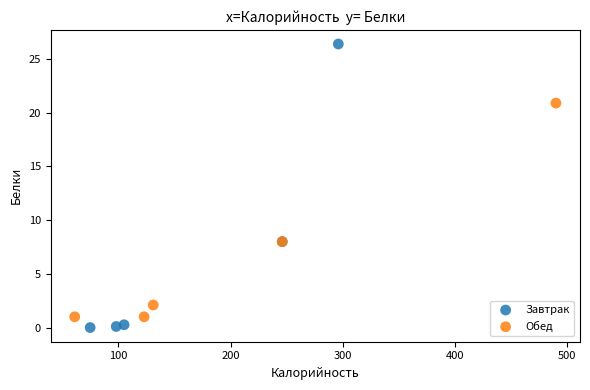

Which series has the largest Y range (max minus min)?

Завтрак